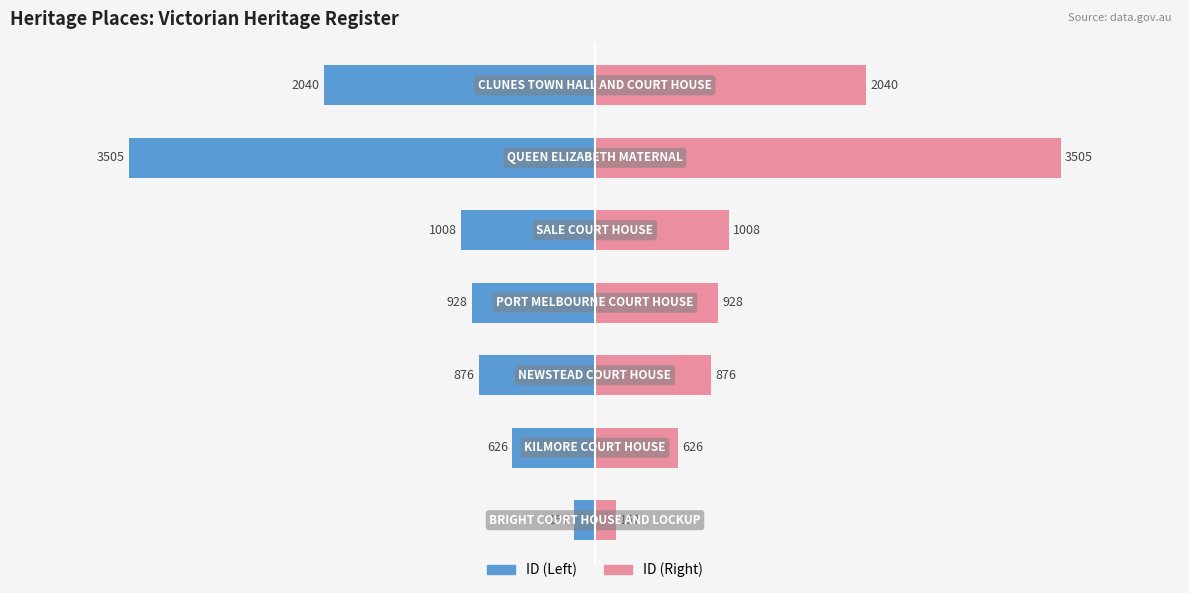

Are the bars grouped side by side (vs. stacked)?

Yes